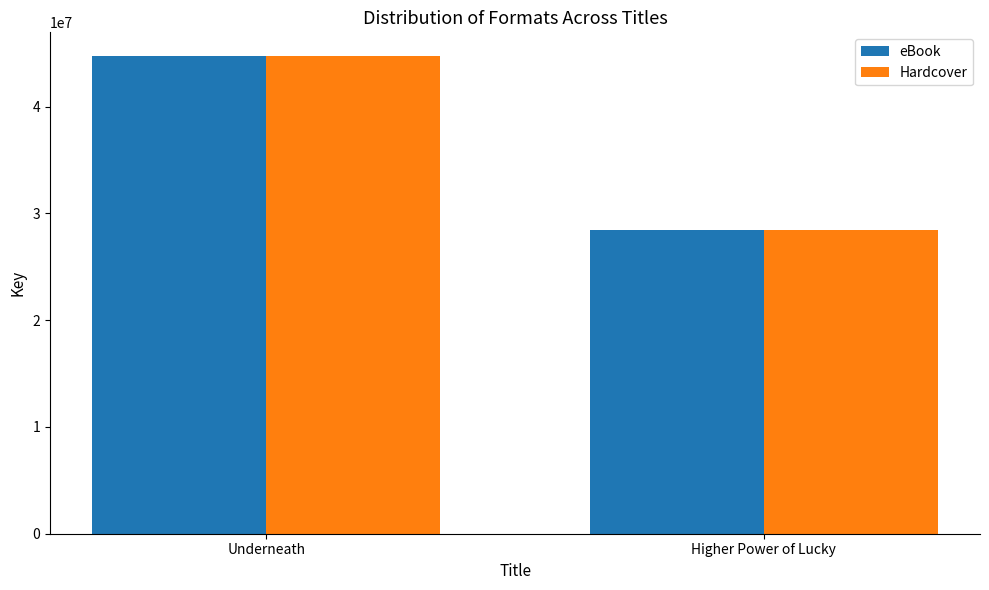

Rank the categories by Hardcover value from lowest to highest.

Higher Power of Lucky, Underneath